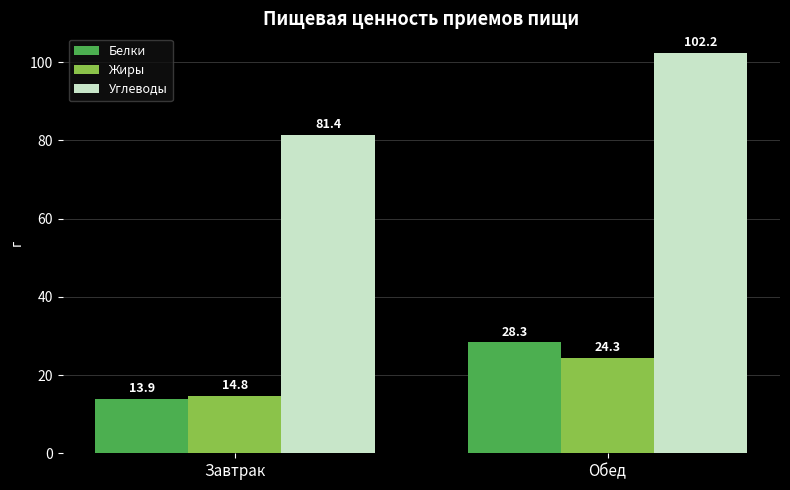

List the labels in order of Углеводы value, largest first.

Обед, Завтрак